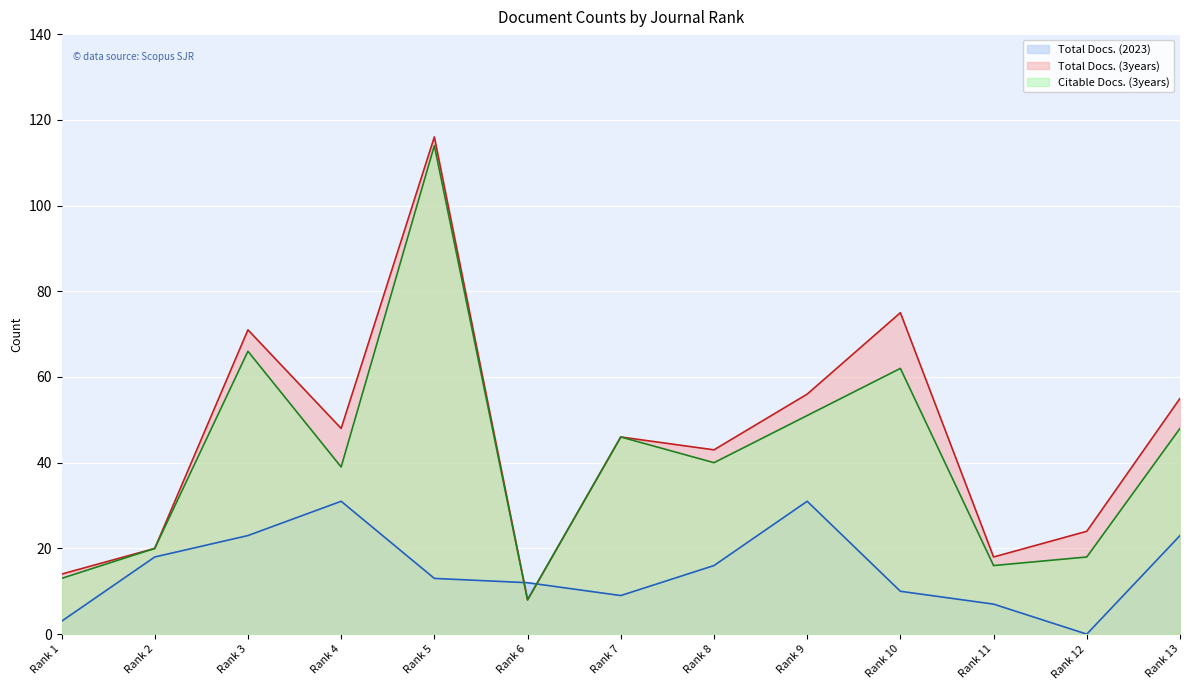

What is the sum of the Total Docs. (2023) values at Rank 13 and Rank 5?

36